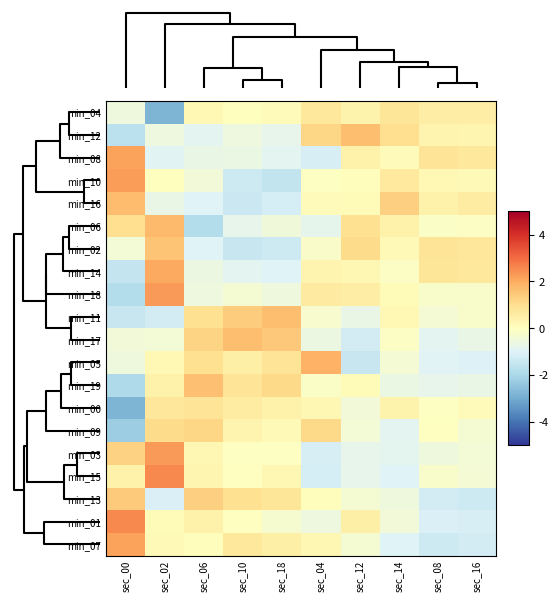

Between sec_08 and sec_02, which is larger?

sec_08